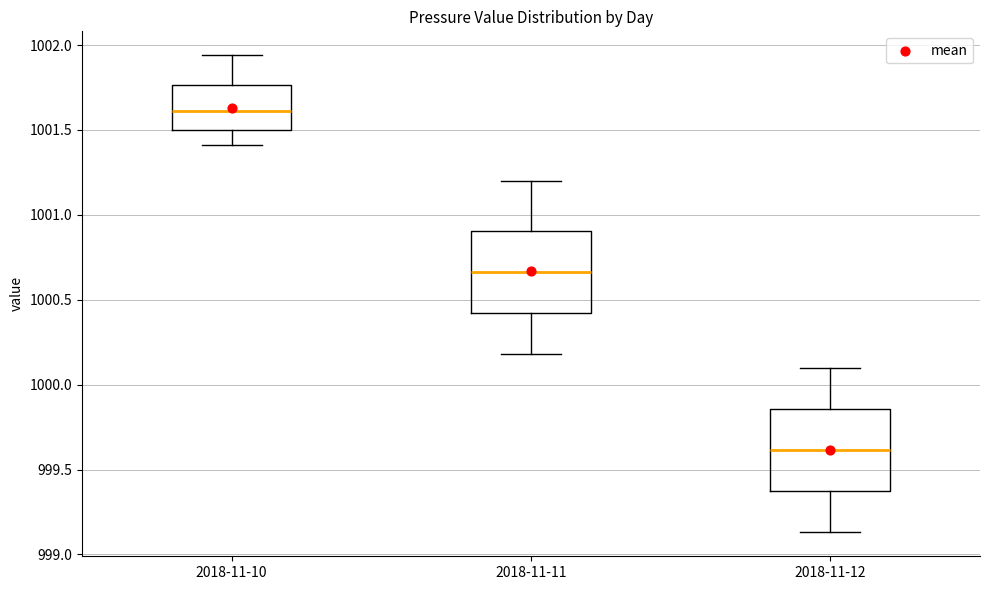

Which box's median line is the highest?

2018-11-10